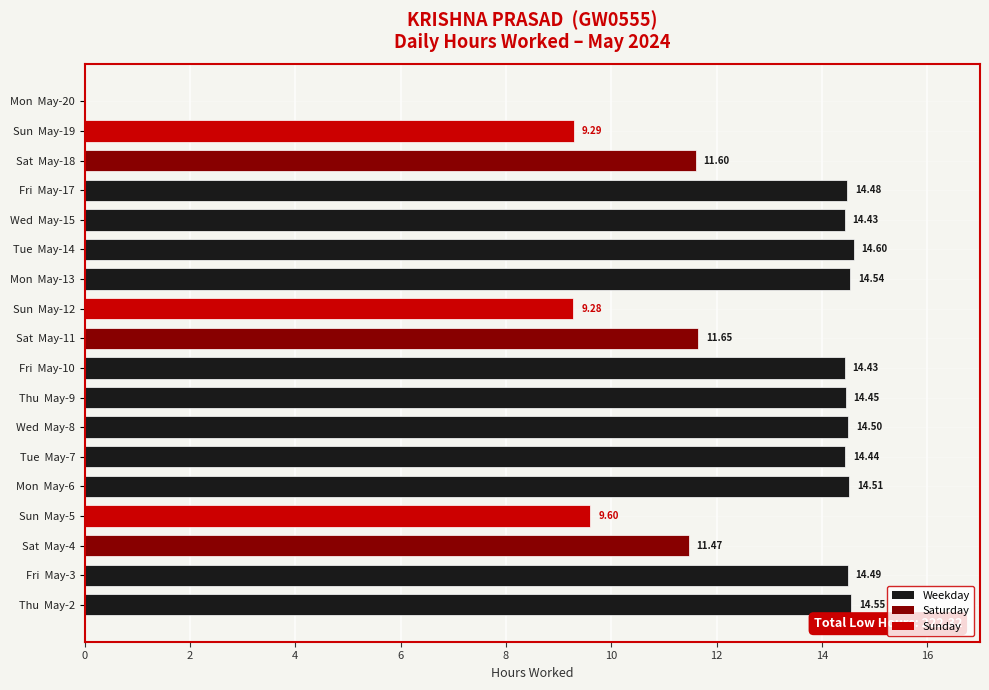

How many series are shown in this chart?

1